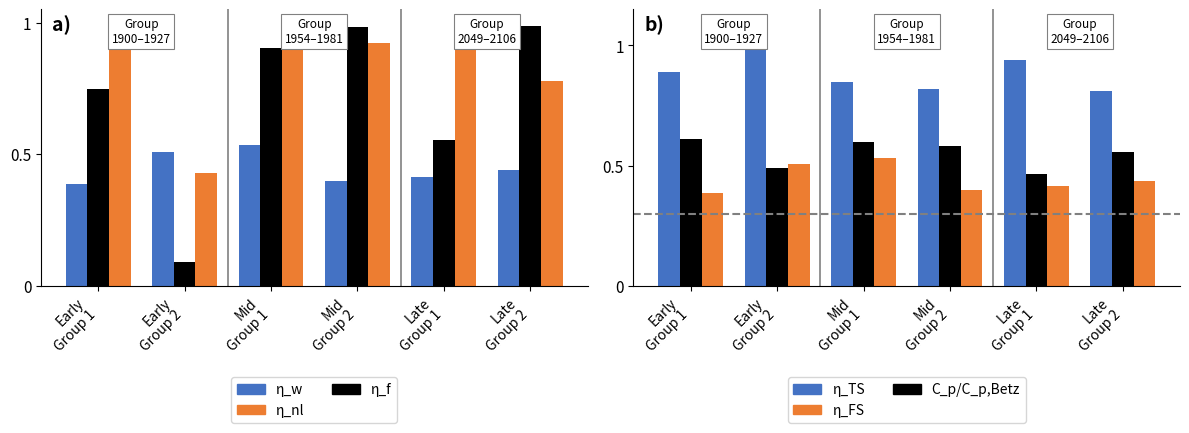

What are all the series names shown in the legend?

η_w, η_f, η_nl, η_TS, C_p/C_p,Betz, η_FS